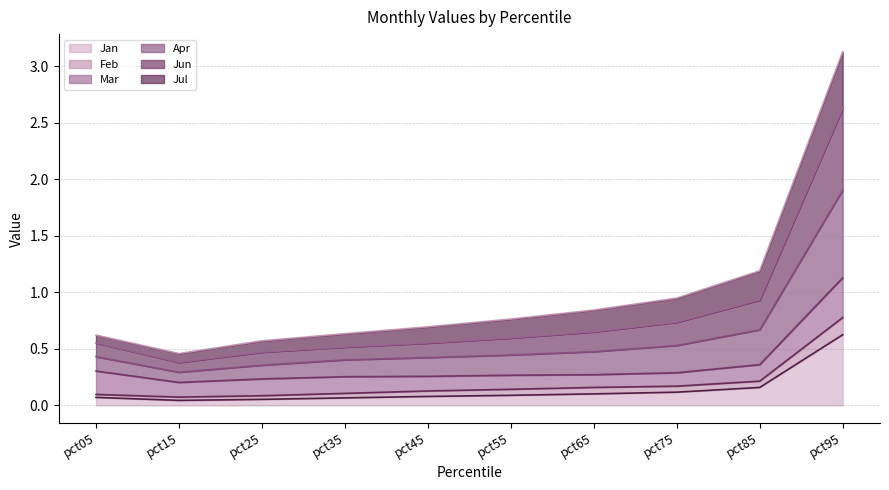

Is it true that Apr equals 0.3 at pct25?

False